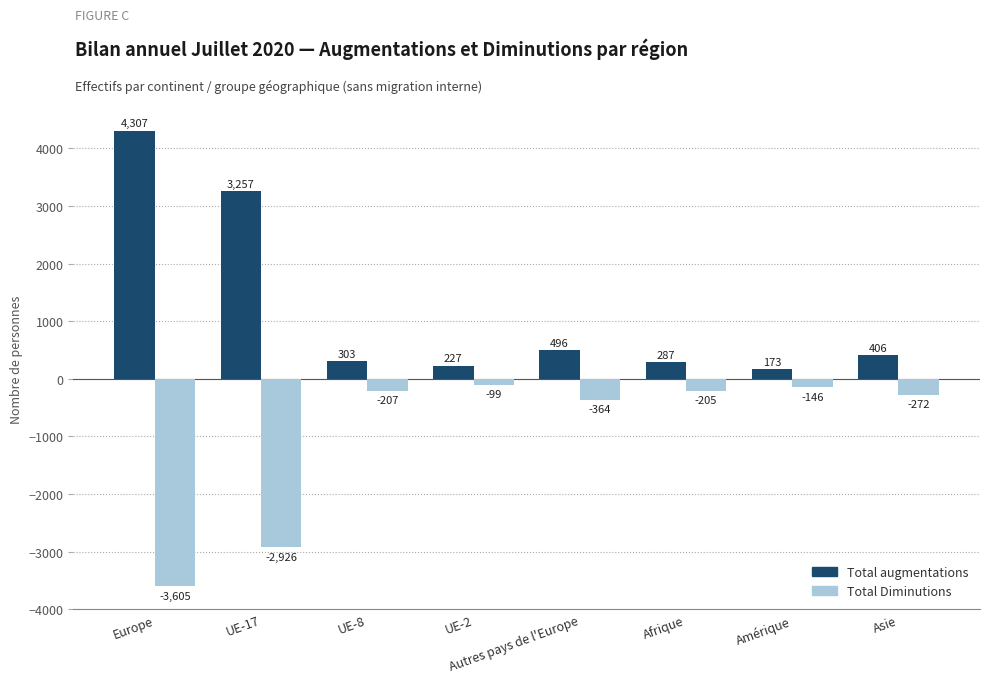

At which category is the sum across all series the highest?

Europe